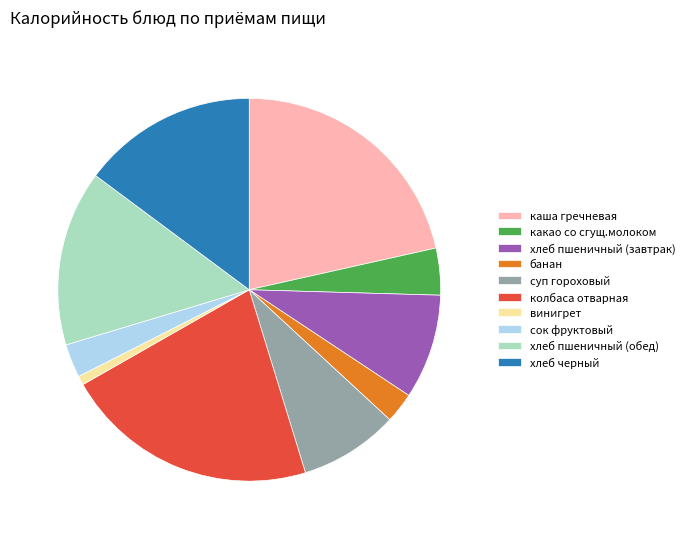

Which slice is the smallest?

винигрет